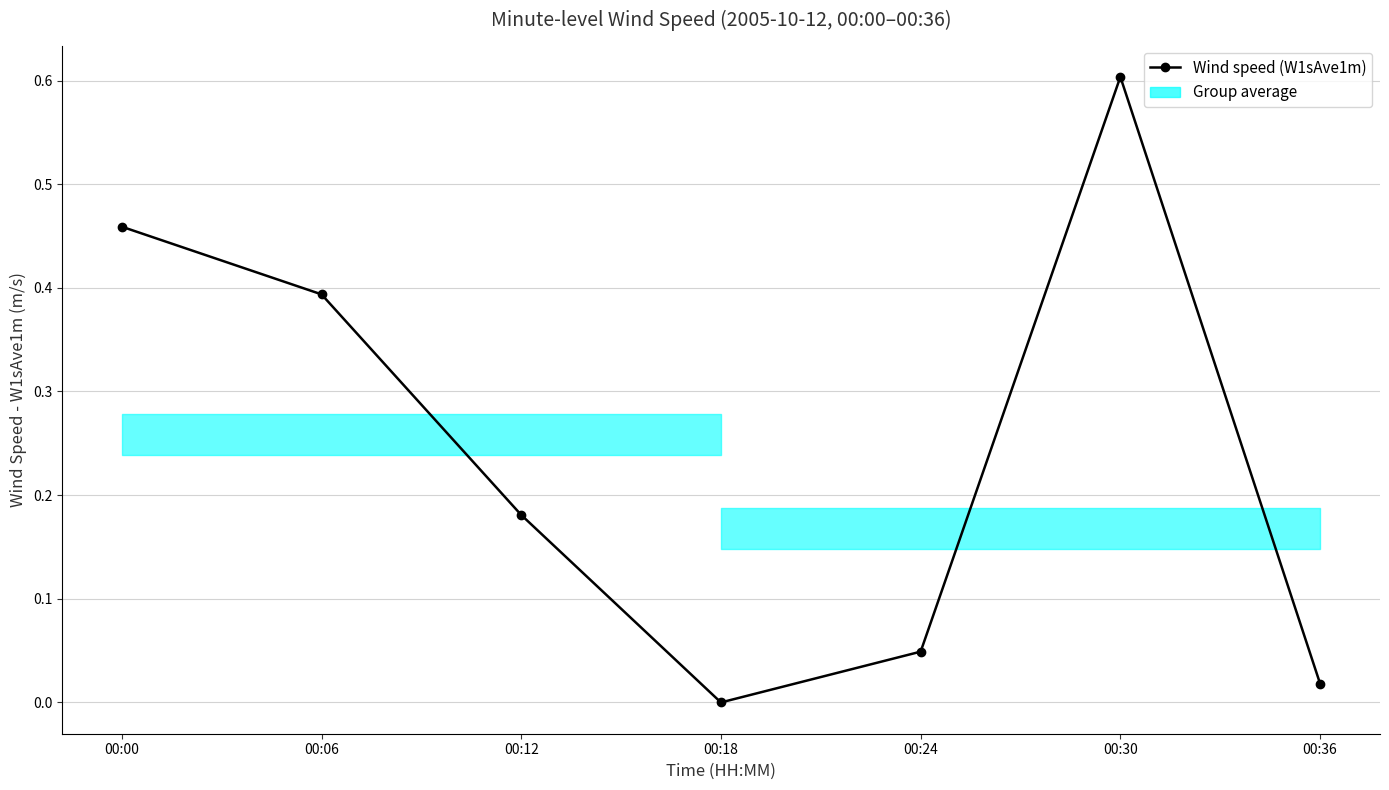

True or false: the data shows 0.0 at 00:36.

False